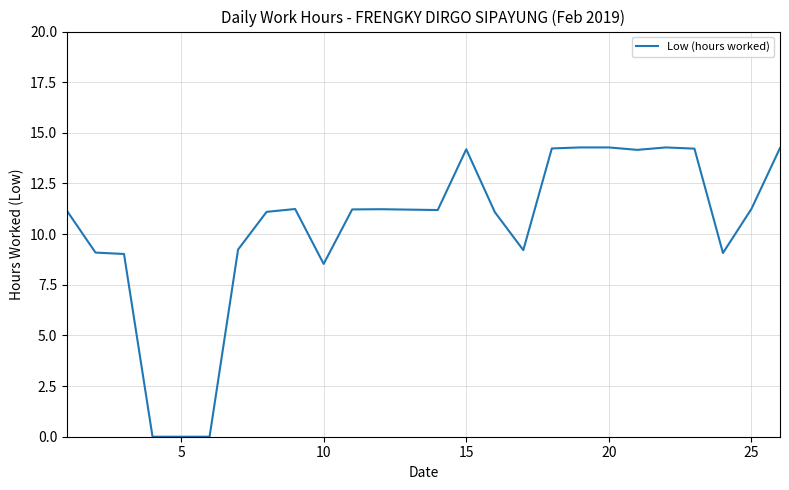

What is the average value?

10.3